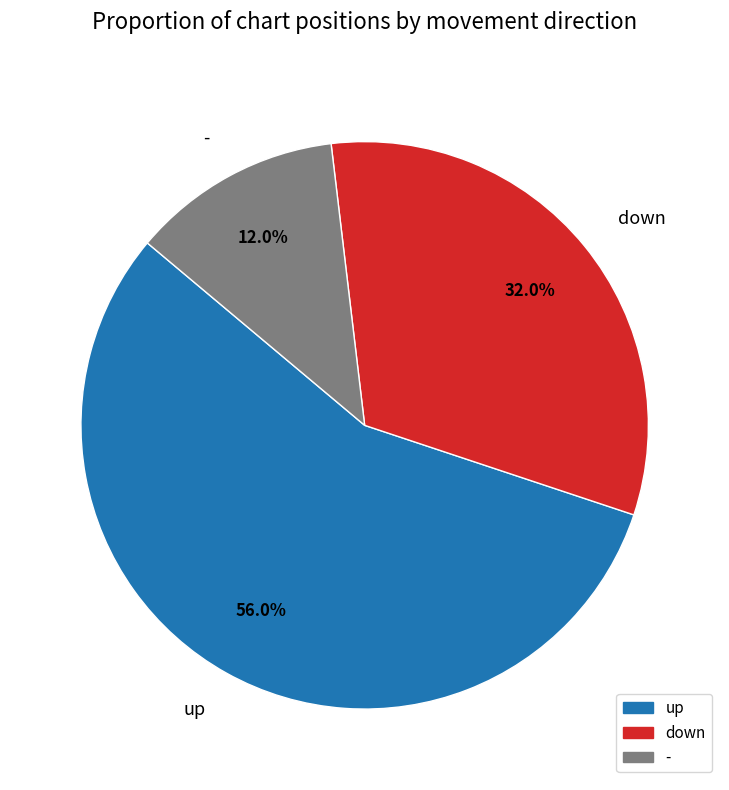

Is there a majority slice in this chart?

Yes